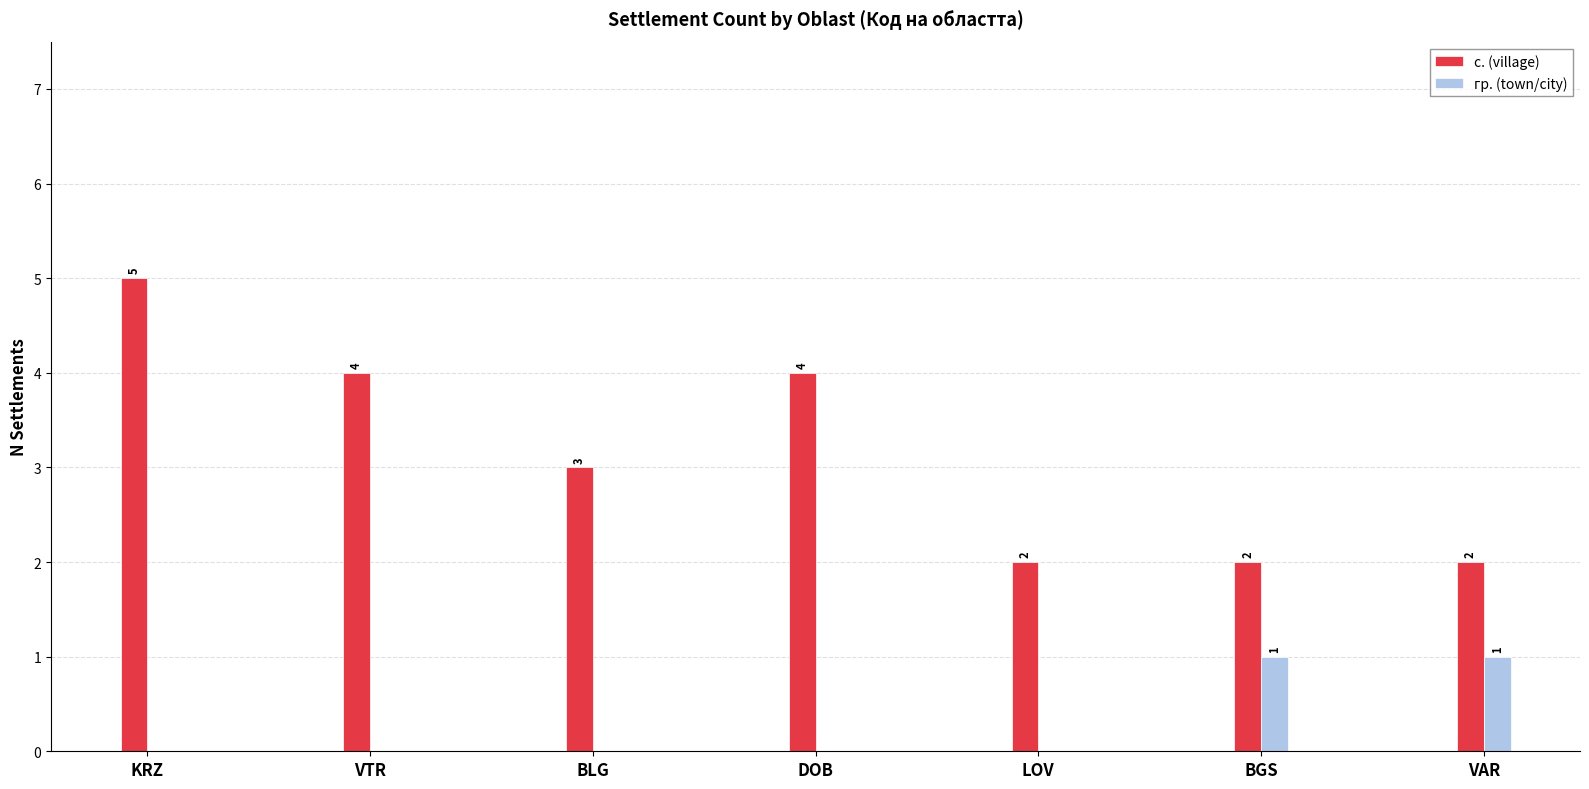

Which category has the highest value in the с. (village) series?

KRZ